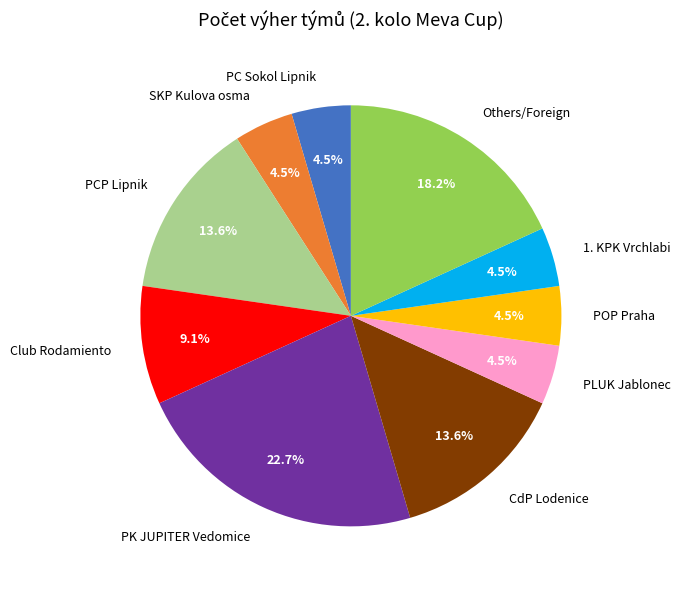

What is the largest slice in the pie chart?

PK JUPITER Vedomice